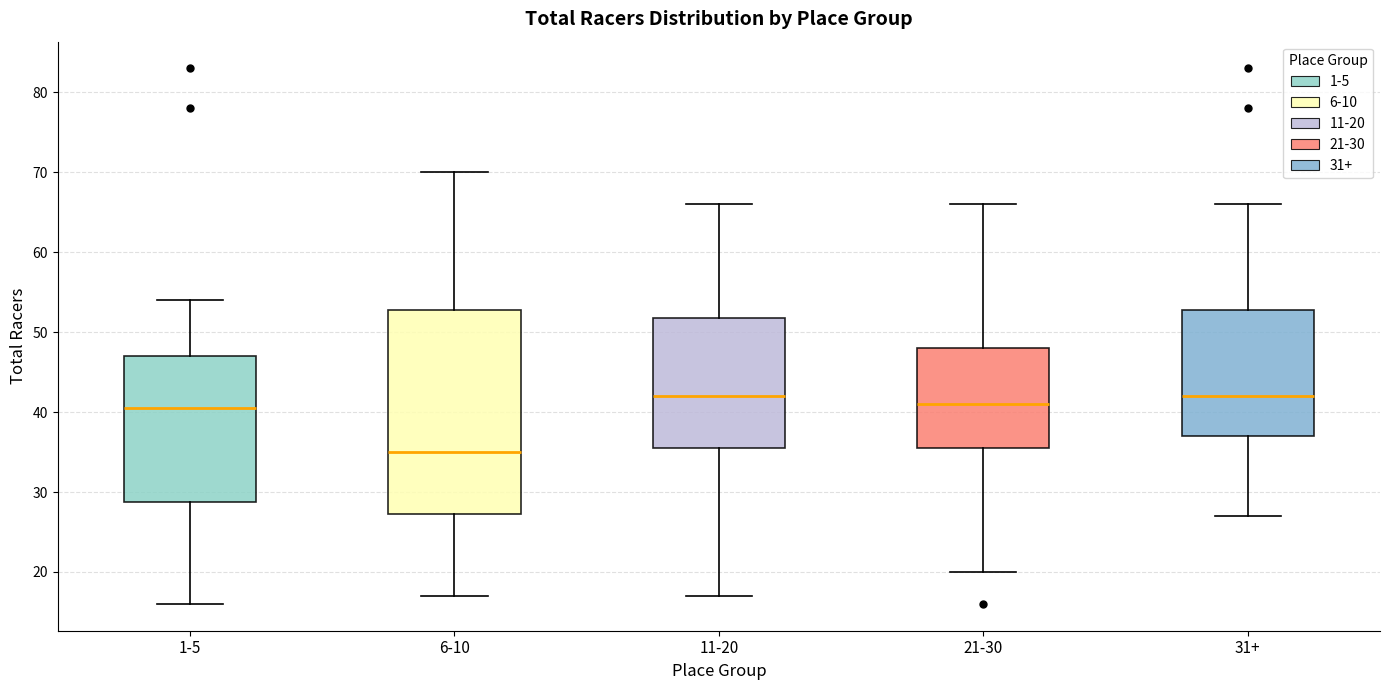

Which box is the tallest, from its lower edge to its upper edge?

6-10